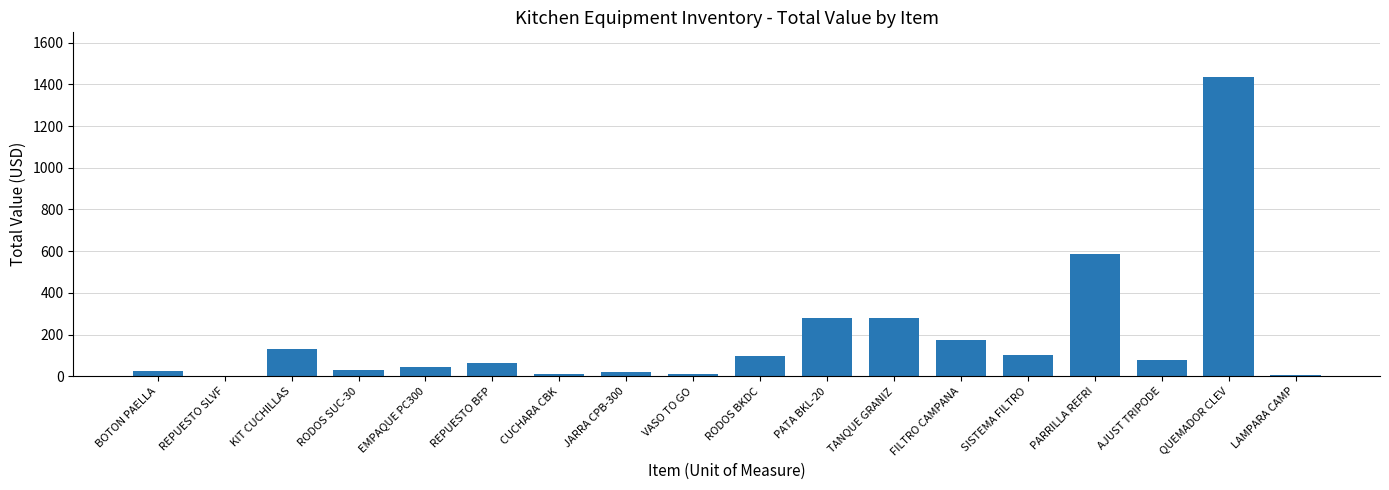

At which category does the chart reach its peak across all series?

QUEMADOR CLEV